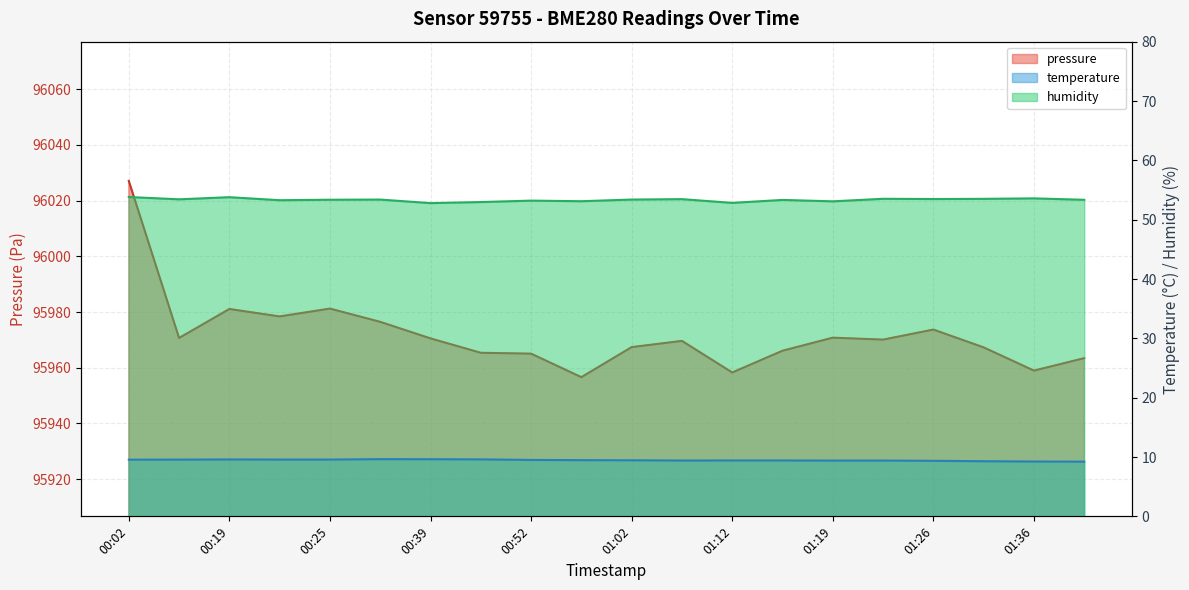

Reading right to left, list all the values displayed in this chart.

pressure: 01:39=95963.4	01:36=95958.9	01:33=95967.3	01:26=95973.7	01:23=95970.1	01:19=95970.8	01:16=95966.1	01:12=95958.3	01:05=95969.6	01:02=95967.4	00:55=95956.6	00:52=95965.0	00:46=95965.4	00:39=95970.5	00:32=95976.5	00:25=95981.2	00:22=95978.4	00:19=95981.1	00:15=95970.7	00:02=96027.1
temperature: 01:39=9.2	01:36=9.2	01:33=9.3	01:26=9.4	01:23=9.4	01:19=9.4	01:16=9.4	01:12=9.4	01:05=9.4	01:02=9.4	00:55=9.5	00:52=9.5	00:46=9.6	00:39=9.6	00:32=9.6	00:25=9.6	00:22=9.6	00:19=9.6	00:15=9.6	00:02=9.6
humidity: 01:39=53.4	01:36=53.6	01:33=53.5	01:26=53.5	01:23=53.5	01:19=53.1	01:16=53.3	01:12=52.8	01:05=53.5	01:02=53.4	00:55=53.1	00:52=53.2	00:46=53.0	00:39=52.8	00:32=53.4	00:25=53.4	00:22=53.3	00:19=53.8	00:15=53.4	00:02=53.8